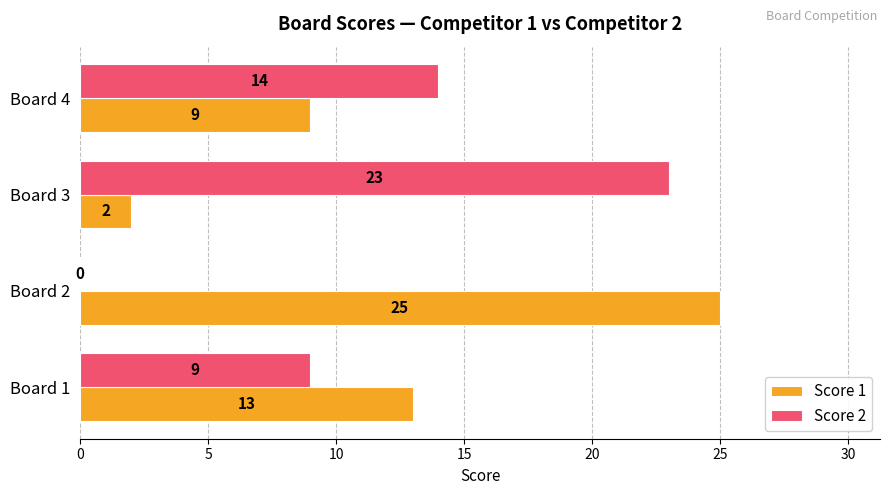

How many Score 1 values are between 9 and 25?

3